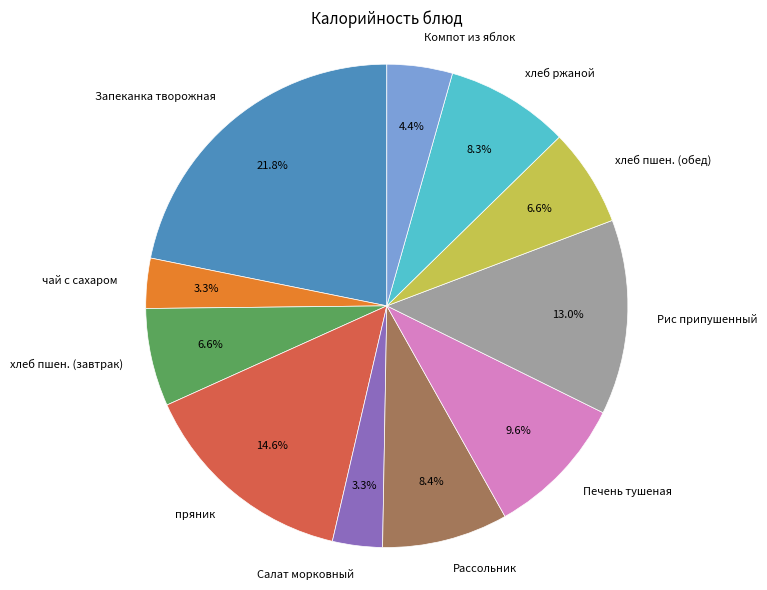

Is чай с сахаром the majority of the pie?

No